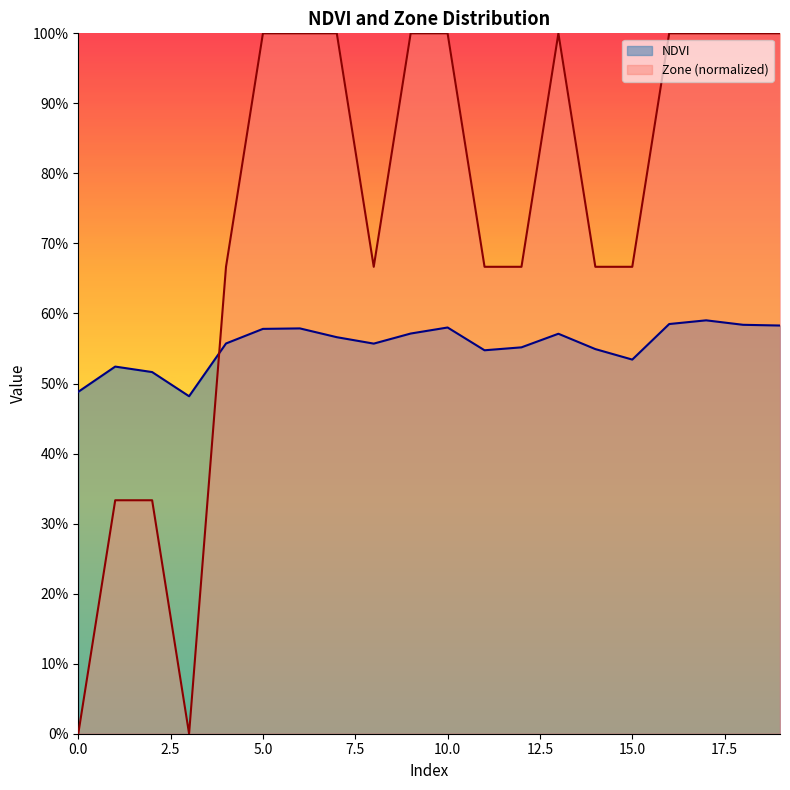

Which category has the highest value in the Zone series?

5